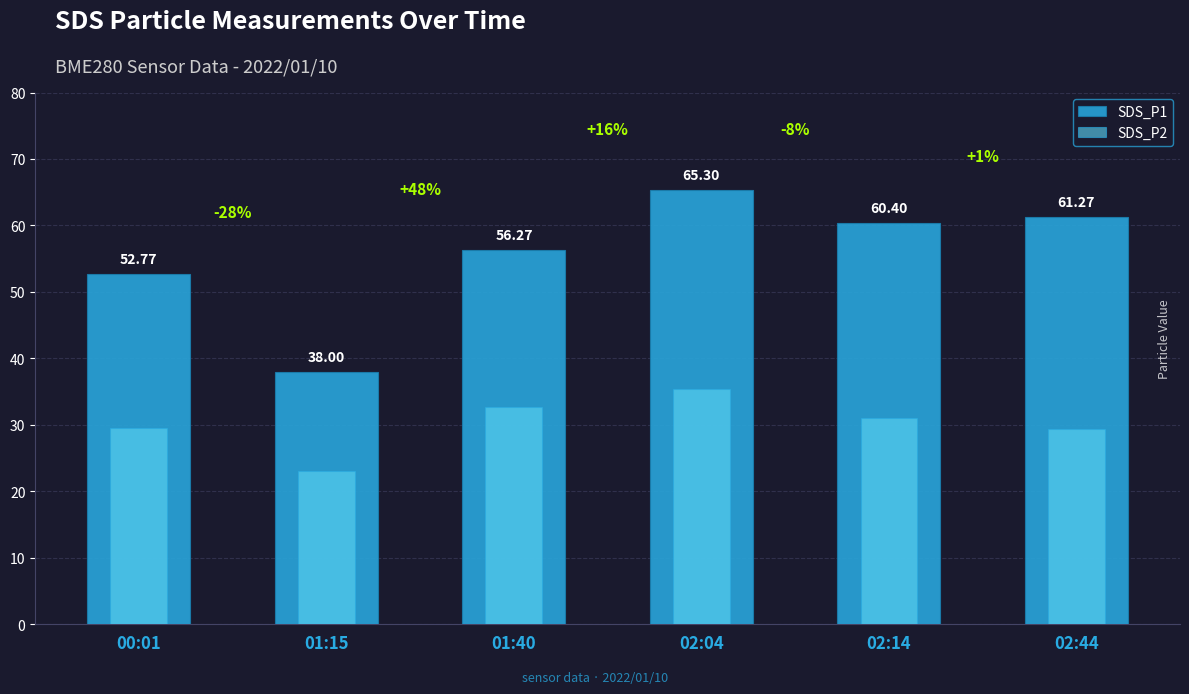

What is the spread (max minus min) of values at 02:44?

31.9